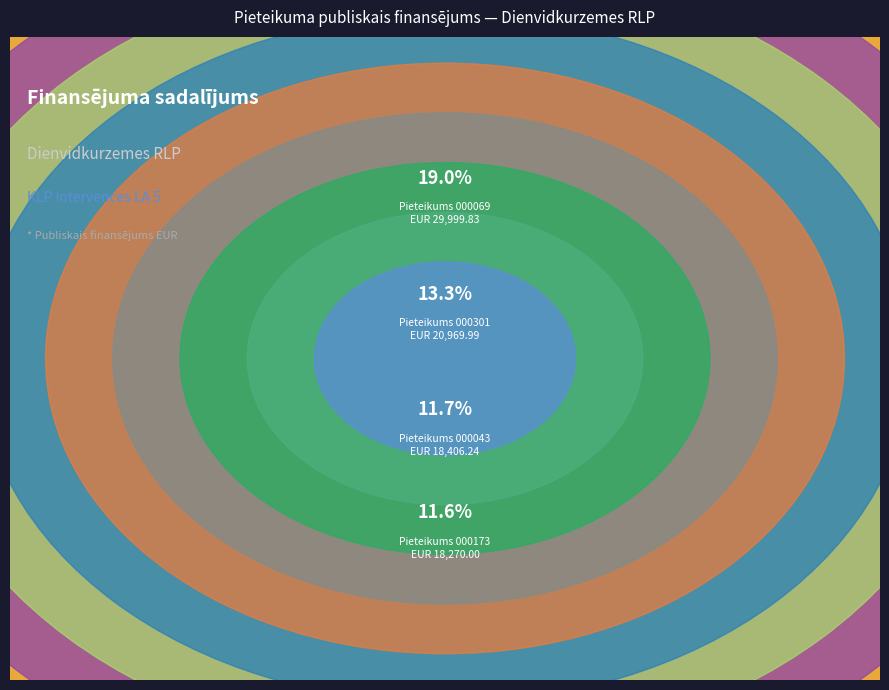

To the nearest percent, what is the average slice percentage?

8%